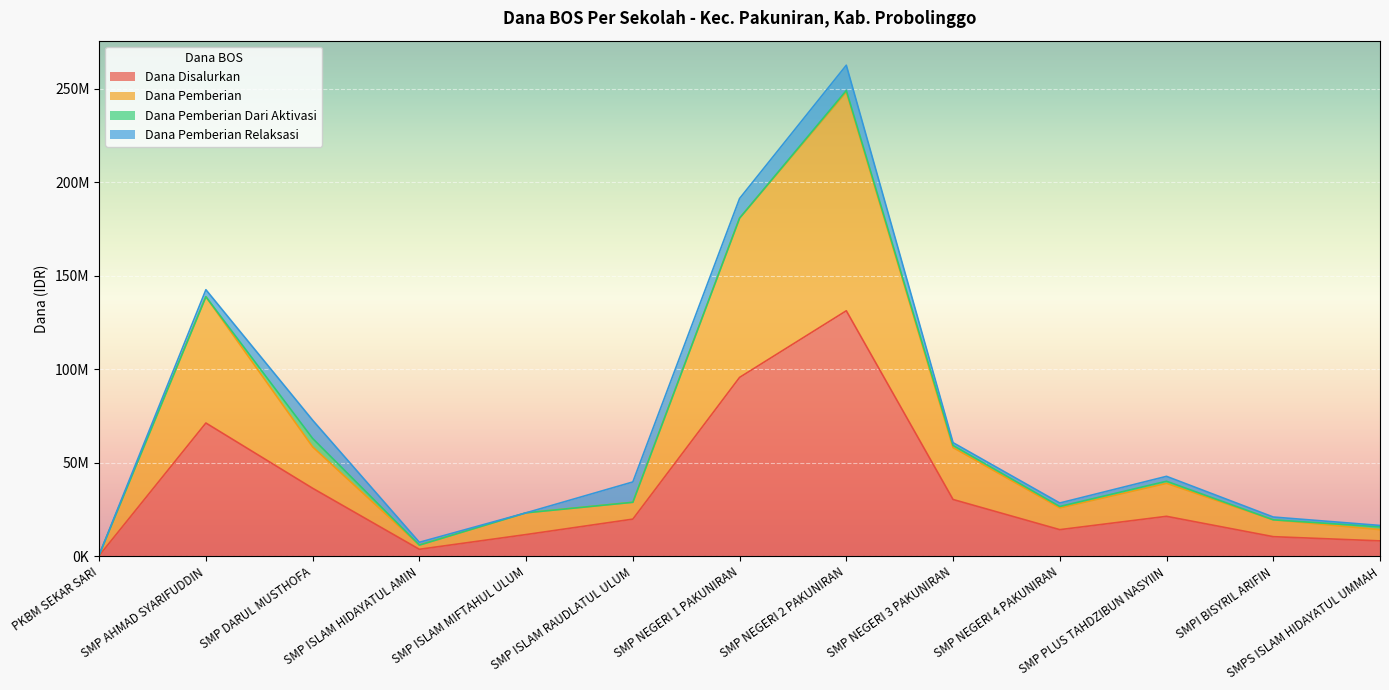

At which category does the chart reach its minimum across all series?

PKBM SEKAR SARI